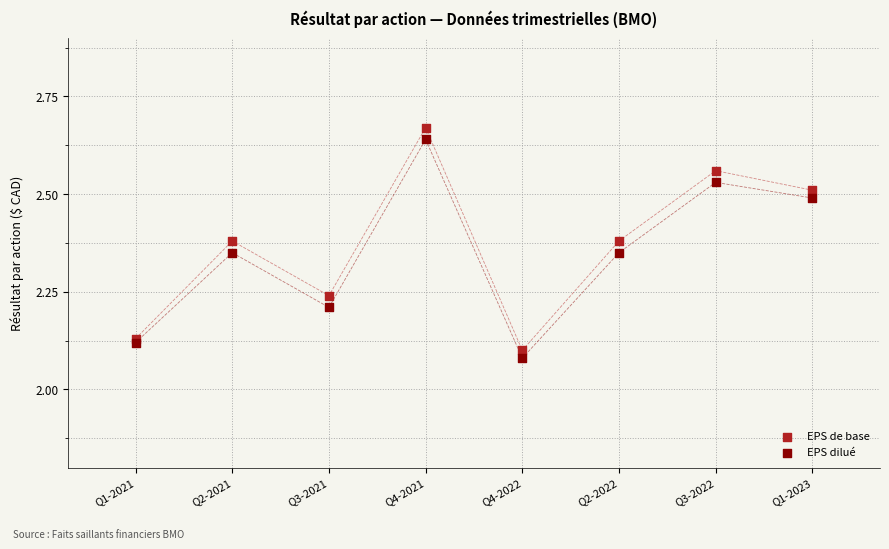

Which series contains the lowest Y value?

EPS dilué